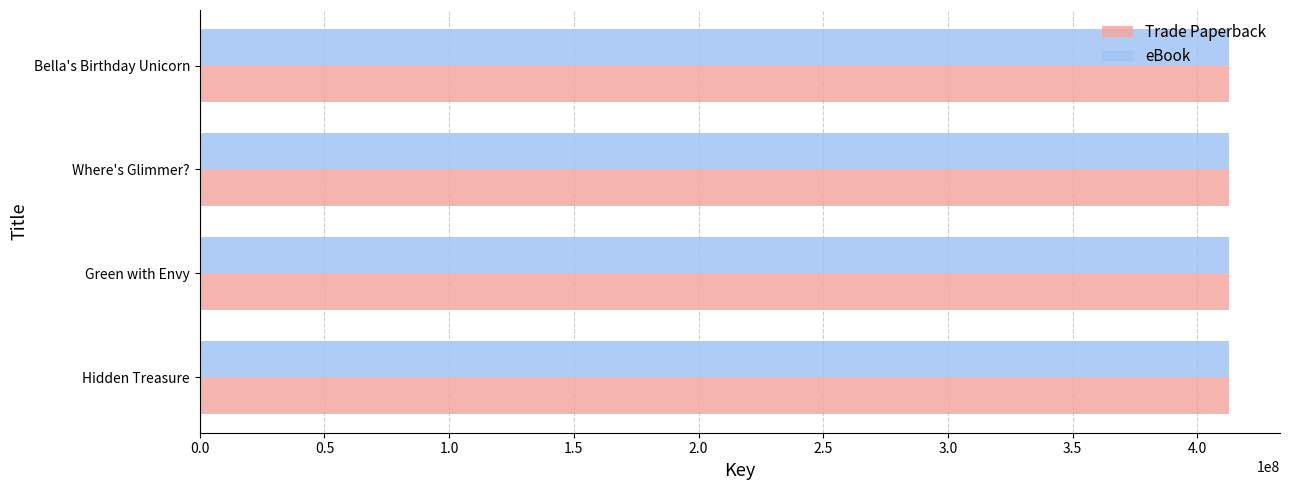

What is the average value of the Trade Paperback series?

412510938